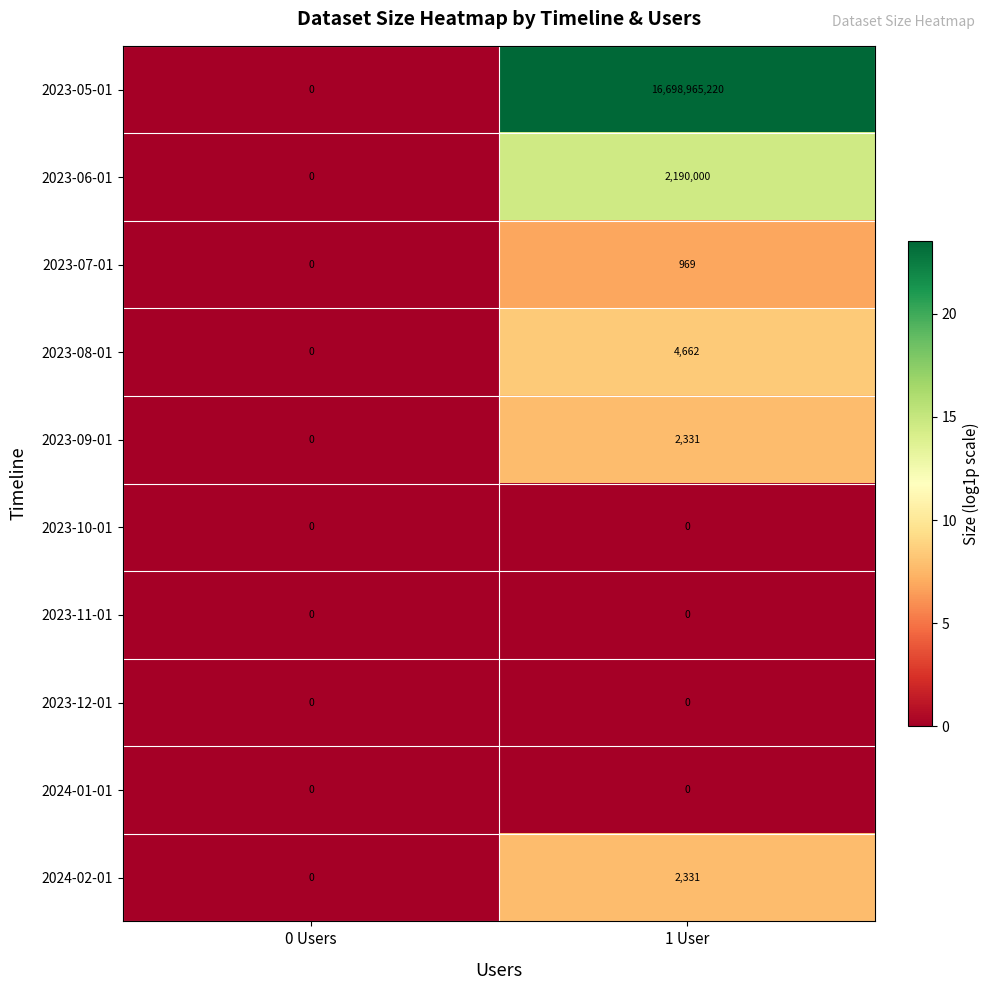

What value does the 2023-09-01 series have at 1 User?

2331